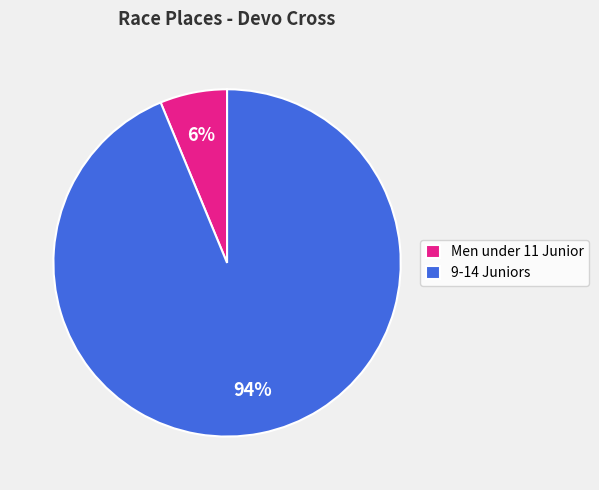

Combined, do 9-14 Juniors and Men under 11 Junior account for over 50%?

Yes